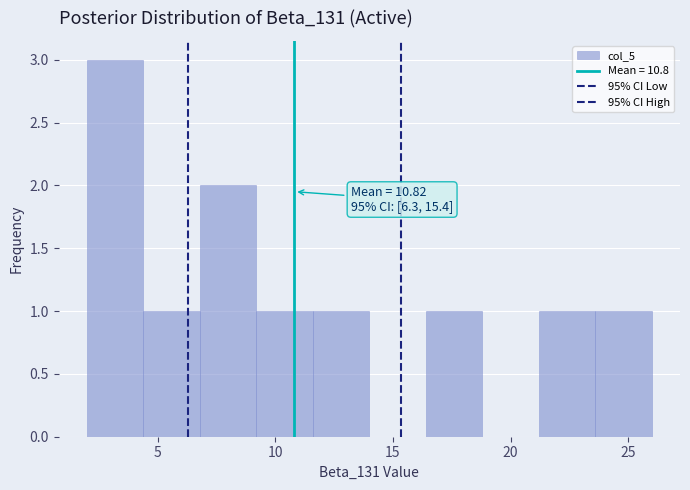

Over which range of the x-axis is the bar tallest?

2.0 to 4.4